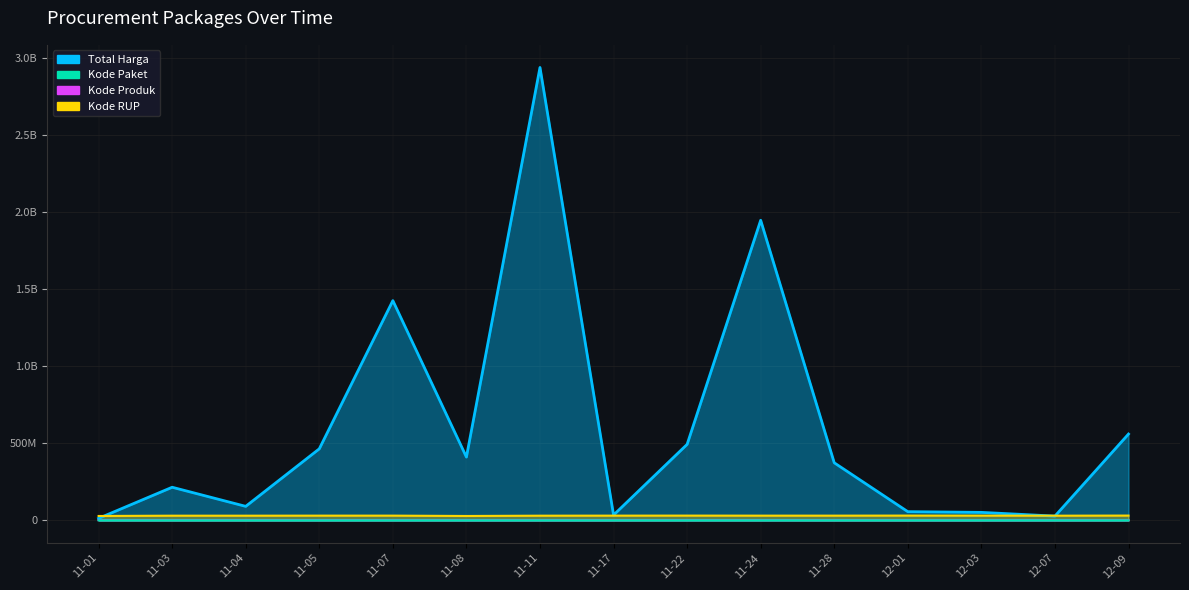

What position from the right is 11-05?

12